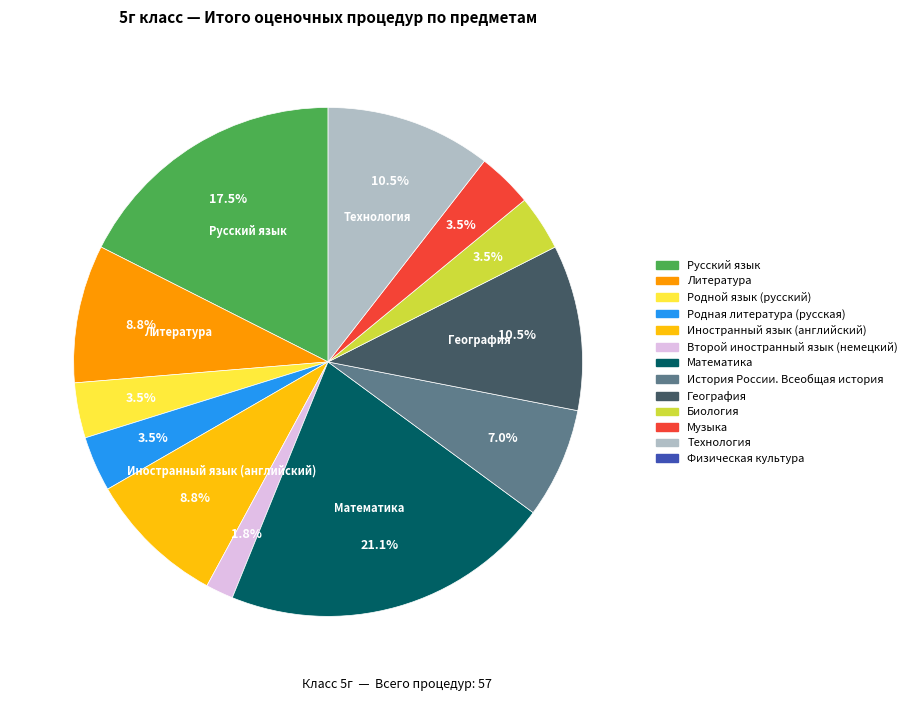

Does any single category account for the majority?

No